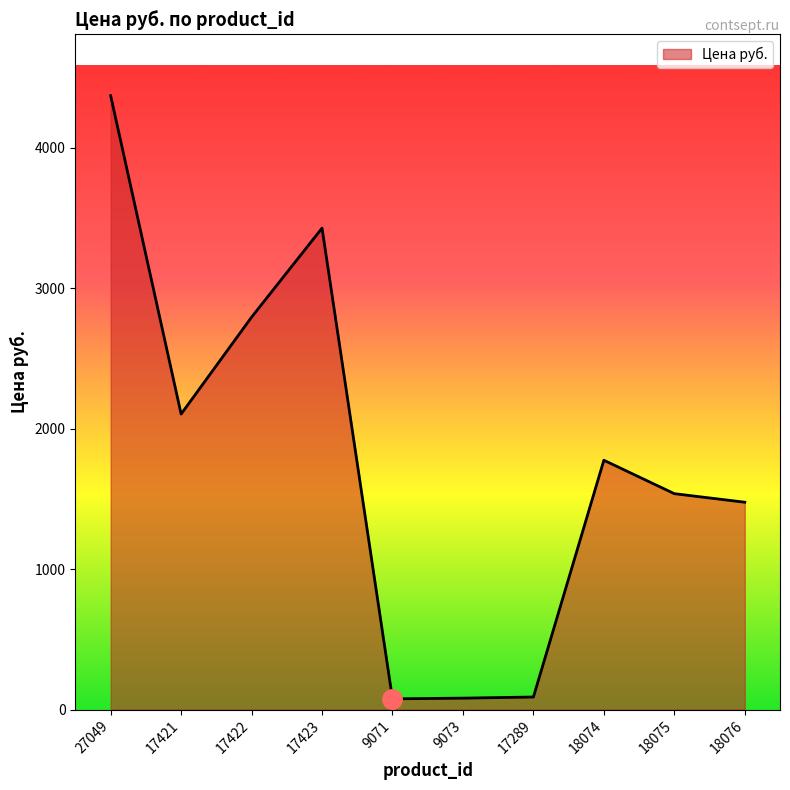

True or false: the data shows 76 at 9071.

True